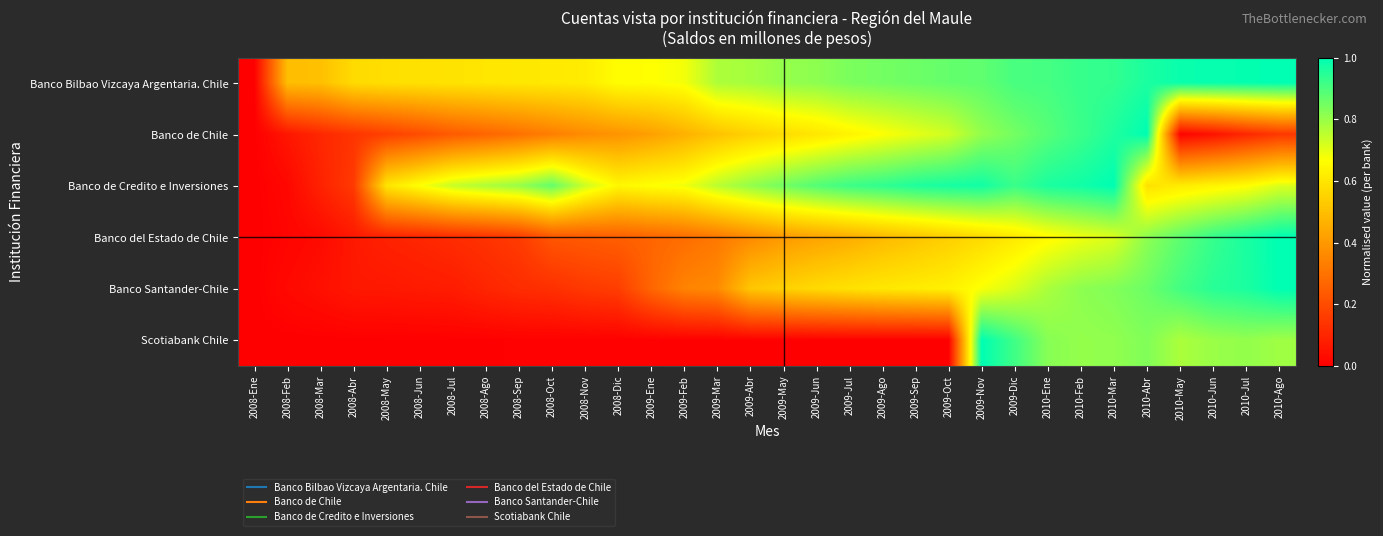

What is the difference between the highest and lowest values at 2008-Oct?

0.9